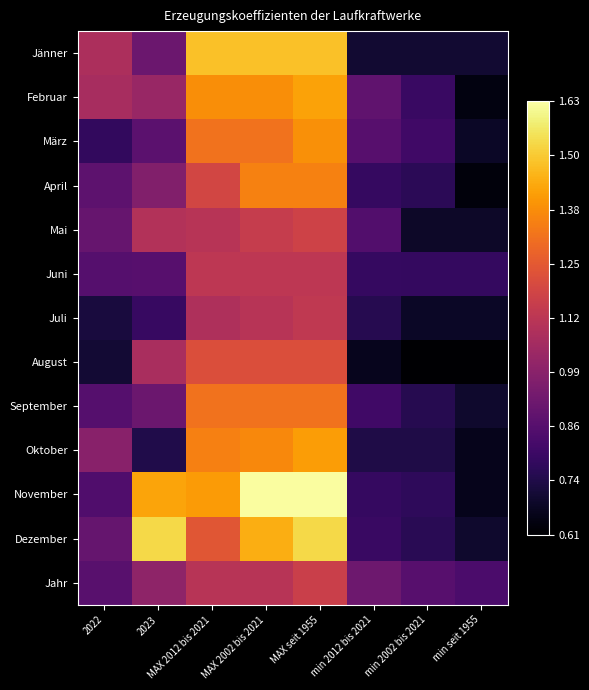

Reading right to left, extract all data points from this chart.

Jänner: min seit 1955=0.7	min 2002 bis 2021=0.7	min 2012 bis 2021=0.7	MAX seit 1955=1.5	MAX 2002 bis 2021=1.5	MAX 2012 bis 2021=1.5	2023=0.9	2022=1.1
Februar: min seit 1955=0.6	min 2002 bis 2021=0.8	min 2012 bis 2021=0.9	MAX seit 1955=1.4	MAX 2002 bis 2021=1.4	MAX 2012 bis 2021=1.4	2023=1.0	2022=1.1
März: min seit 1955=0.7	min 2002 bis 2021=0.8	min 2012 bis 2021=0.9	MAX seit 1955=1.4	MAX 2002 bis 2021=1.3	MAX 2012 bis 2021=1.3	2023=0.9	2022=0.8
April: min seit 1955=0.6	min 2002 bis 2021=0.8	min 2012 bis 2021=0.8	MAX seit 1955=1.4	MAX 2002 bis 2021=1.4	MAX 2012 bis 2021=1.2	2023=1.0	2022=0.9
Mai: min seit 1955=0.7	min 2002 bis 2021=0.7	min 2012 bis 2021=0.9	MAX seit 1955=1.2	MAX 2002 bis 2021=1.1	MAX 2012 bis 2021=1.1	2023=1.1	2022=0.9
Juni: min seit 1955=0.8	min 2002 bis 2021=0.8	min 2012 bis 2021=0.8	MAX seit 1955=1.1	MAX 2002 bis 2021=1.1	MAX 2012 bis 2021=1.1	2023=0.9	2022=0.9
Juli: min seit 1955=0.7	min 2002 bis 2021=0.7	min 2012 bis 2021=0.8	MAX seit 1955=1.1	MAX 2002 bis 2021=1.1	MAX 2012 bis 2021=1.1	2023=0.8	2022=0.7
August: min seit 1955=0.6	min 2002 bis 2021=0.6	min 2012 bis 2021=0.7	MAX seit 1955=1.2	MAX 2002 bis 2021=1.2	MAX 2012 bis 2021=1.2	2023=1.1	2022=0.7
September: min seit 1955=0.7	min 2002 bis 2021=0.7	min 2012 bis 2021=0.8	MAX seit 1955=1.3	MAX 2002 bis 2021=1.3	MAX 2012 bis 2021=1.3	2023=0.9	2022=0.9
Oktober: min seit 1955=0.7	min 2002 bis 2021=0.7	min 2012 bis 2021=0.7	MAX seit 1955=1.4	MAX 2002 bis 2021=1.4	MAX 2012 bis 2021=1.3	2023=0.7	2022=1.0
November: min seit 1955=0.7	min 2002 bis 2021=0.8	min 2012 bis 2021=0.8	MAX seit 1955=1.6	MAX 2002 bis 2021=1.6	MAX 2012 bis 2021=1.4	2023=1.4	2022=0.9
Dezember: min seit 1955=0.7	min 2002 bis 2021=0.8	min 2012 bis 2021=0.8	MAX seit 1955=1.5	MAX 2002 bis 2021=1.4	MAX 2012 bis 2021=1.2	2023=1.5	2022=0.9
Jahr: min seit 1955=0.8	min 2002 bis 2021=0.9	min 2012 bis 2021=0.9	MAX seit 1955=1.2	MAX 2002 bis 2021=1.1	MAX 2012 bis 2021=1.1	2023=1.0	2022=0.9